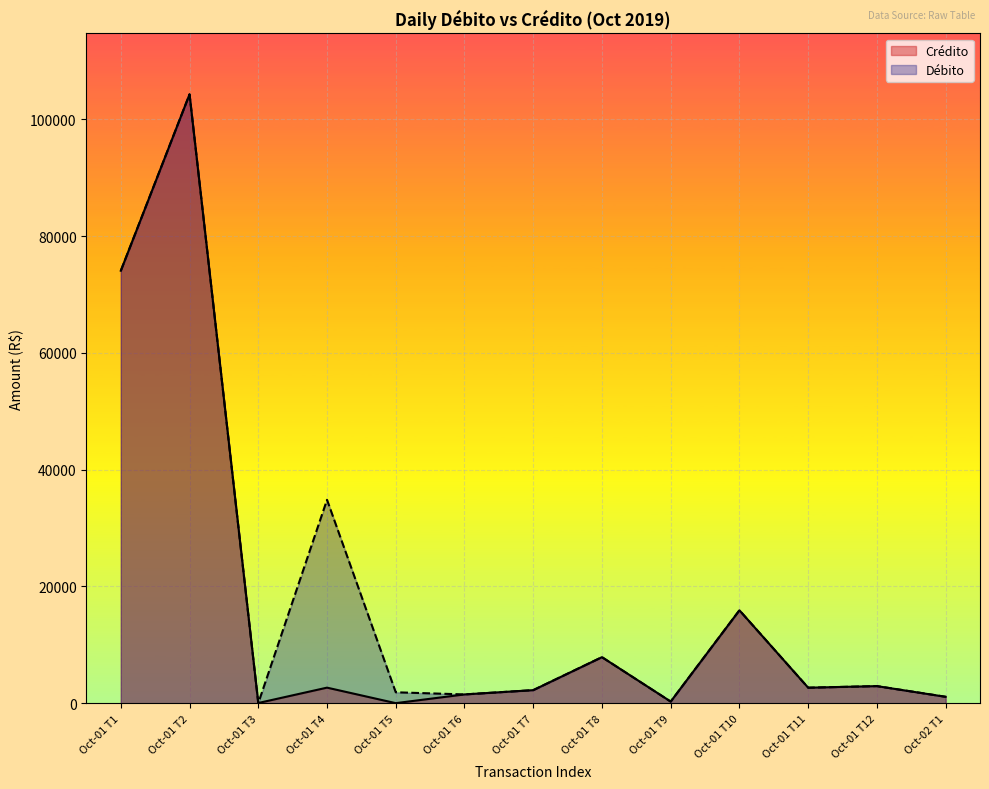

List the series in order of their peak value, lowest first.

Crédito, Débito